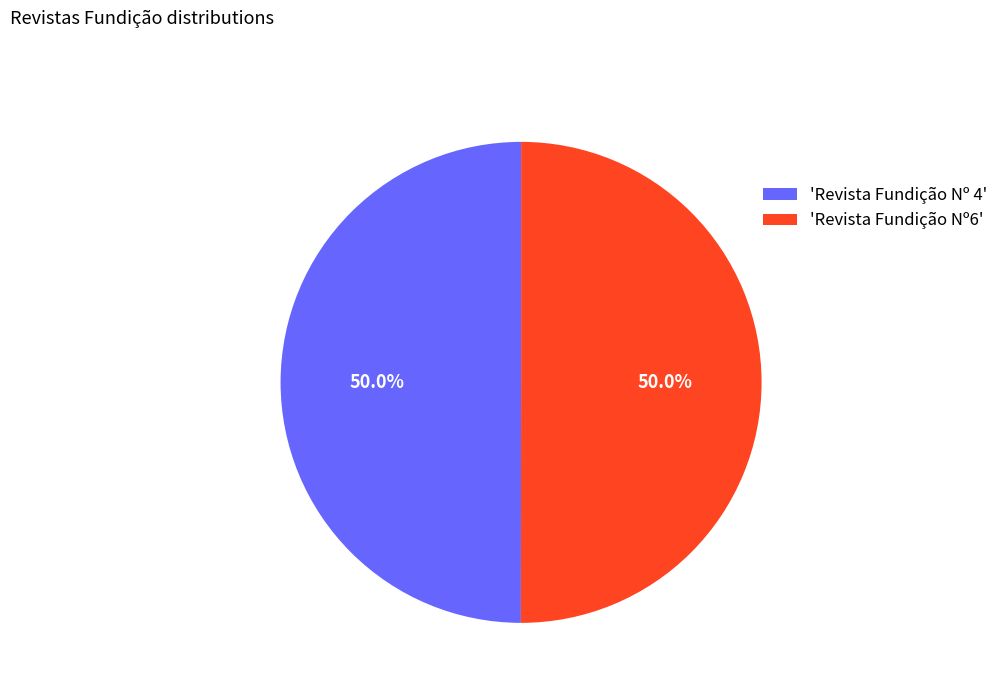

What portion of the pie excludes 'Revista Fundição Nº 4'?

50.0%